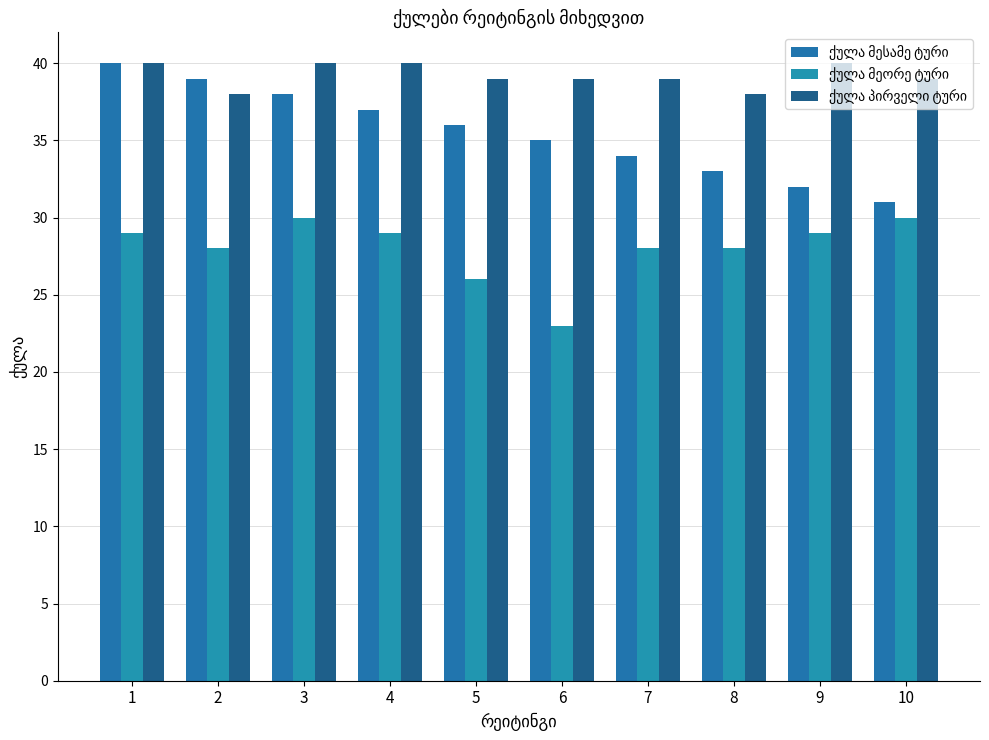

True or false: ქულა მესამე ტური has a value of 15 at 7.

False